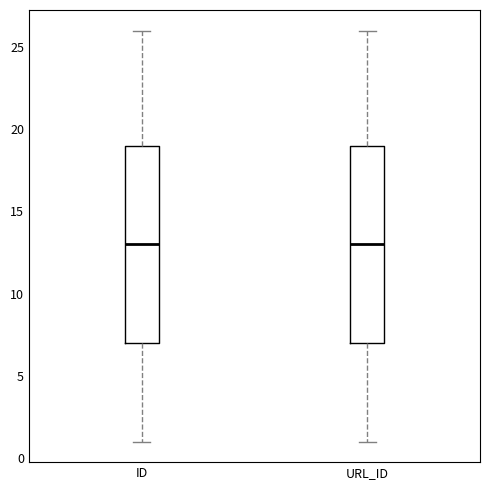

Where does the upper whisker of the box for URL_ID end on the y-axis? The values are not printed on the chart, so give them approximately, as read against the axis.

26